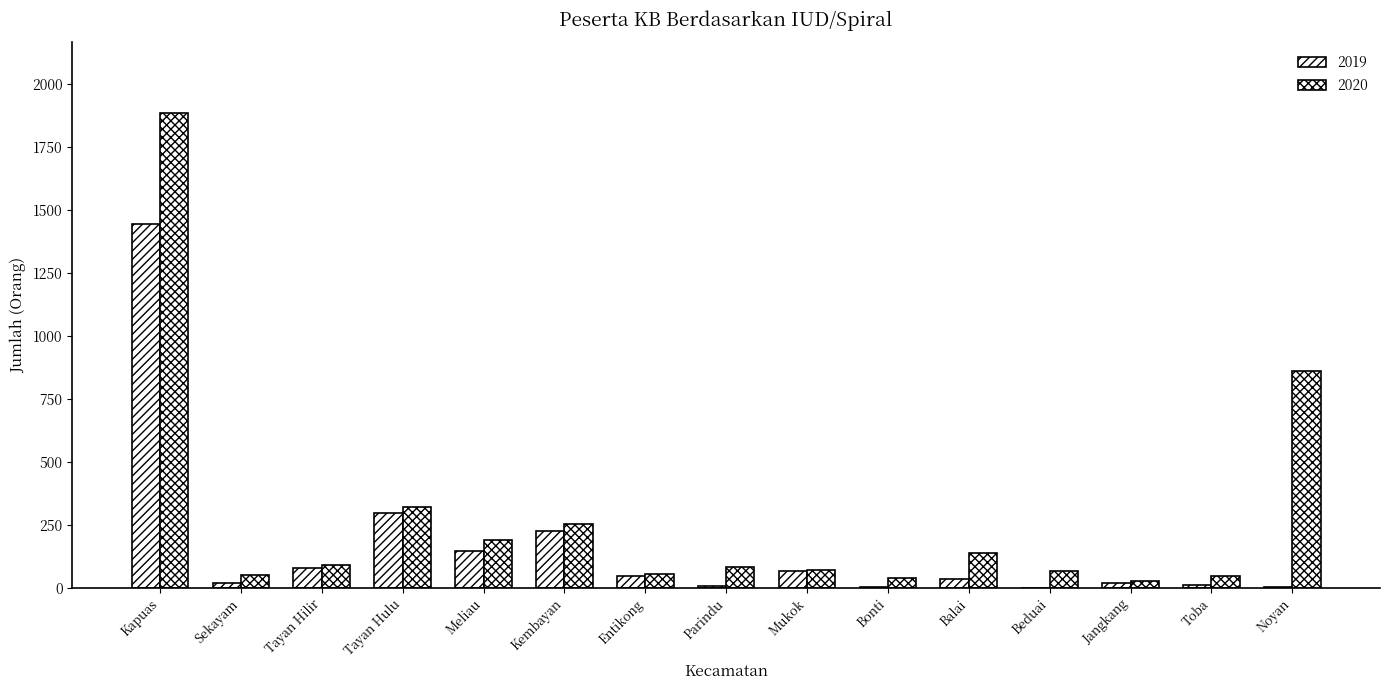

How many distinct data groups are displayed?

2